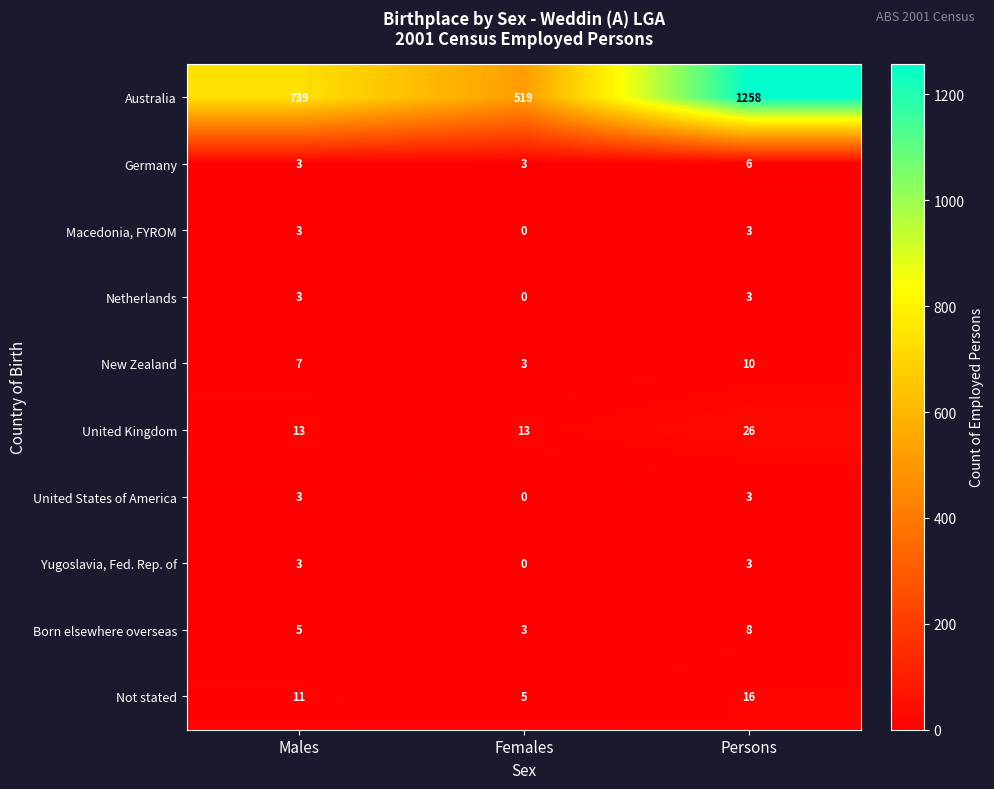

At which category does the chart reach its peak across all series?

Persons